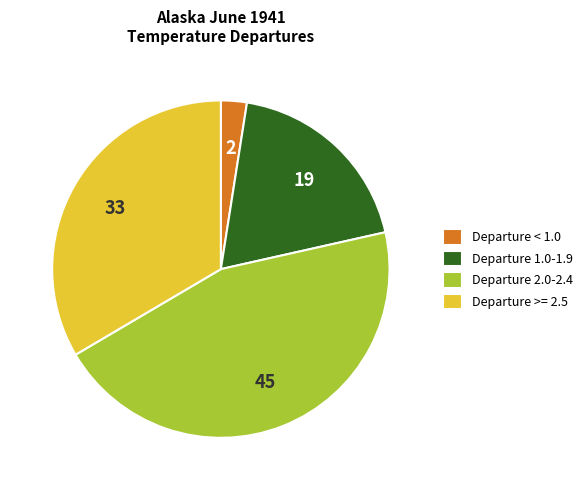

Do Departure 1.0-1.9 and Departure < 1.0 together represent more than half of the pie?

No